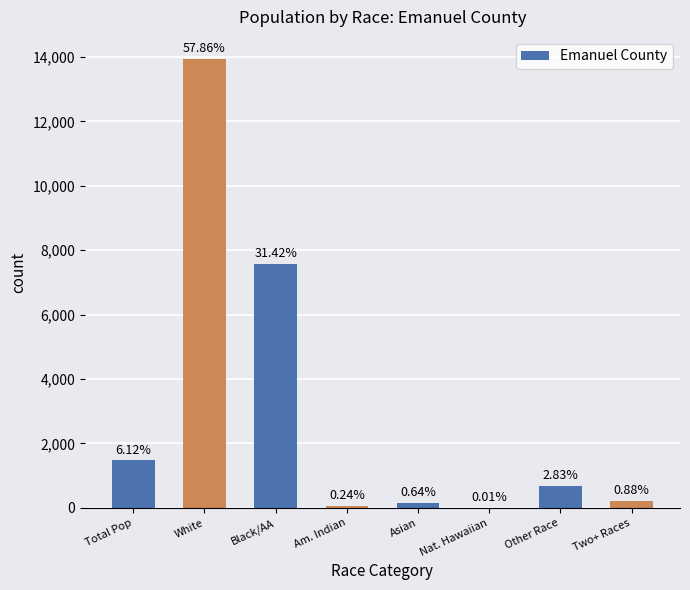

What is the difference between the values at Am. Indian and White?

13870